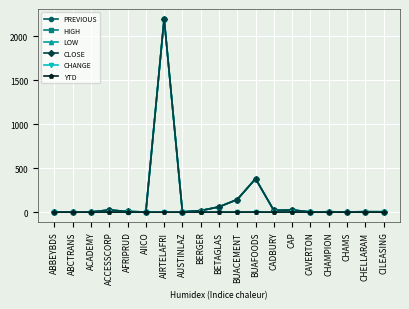

True or false: HIGH has more than 1 points higher than both neighbors.

True